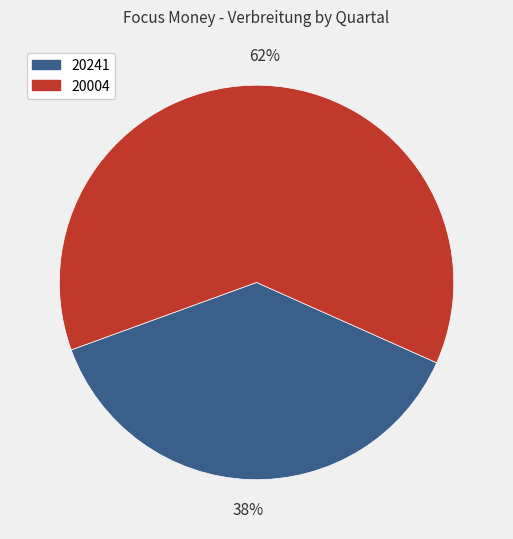

How many segments does this pie chart have?

2